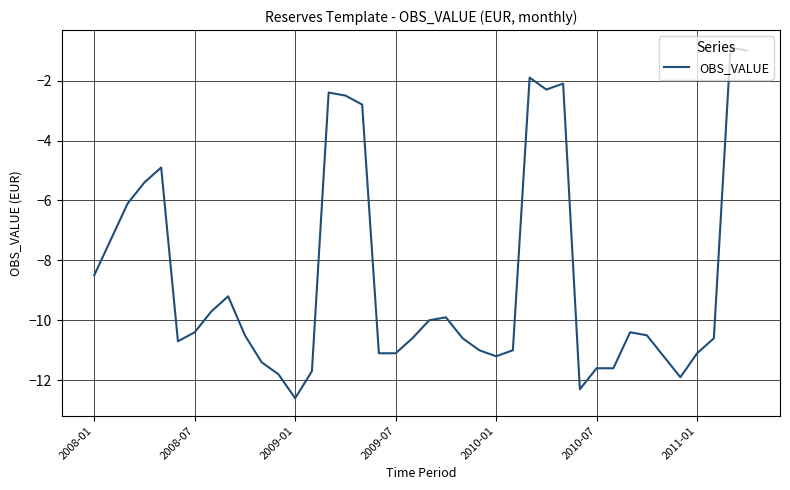

What is the minimum value shown in the chart?

-12.6